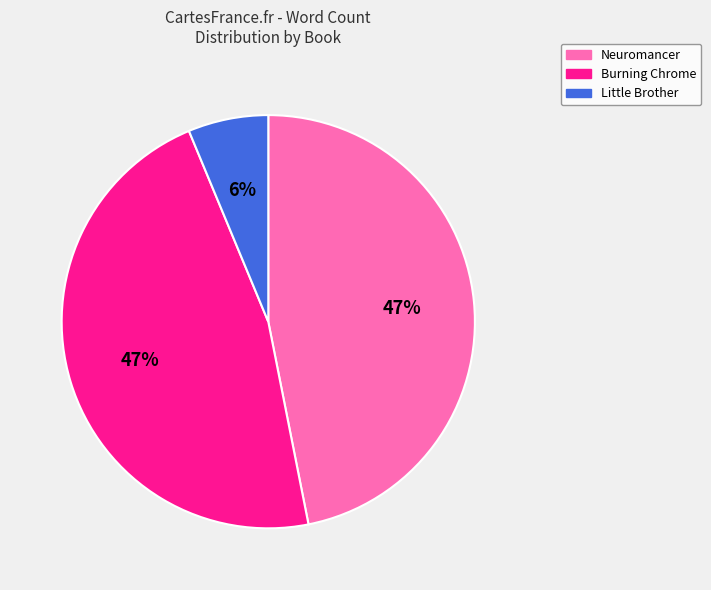

Which category has the smallest portion of the pie?

Little Brother